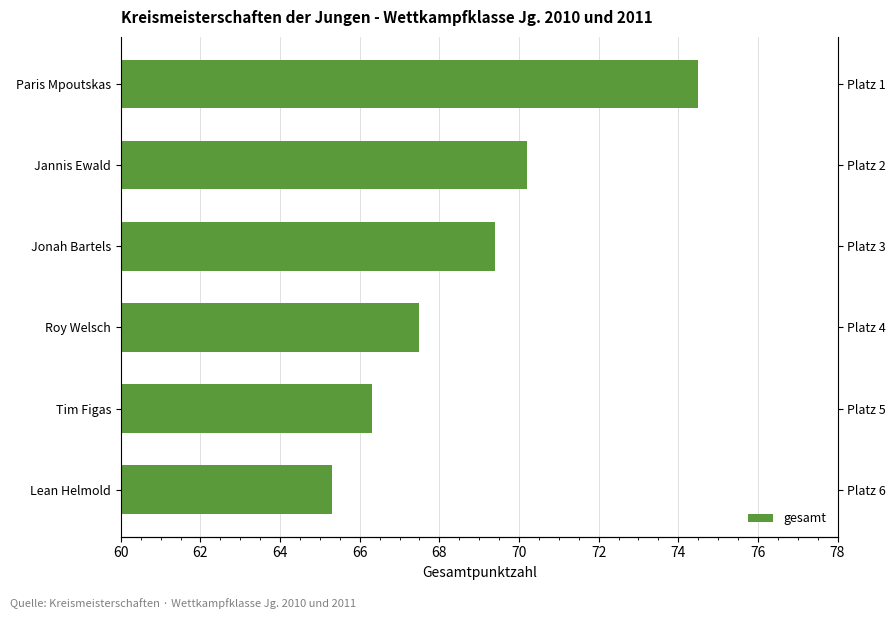

Reading right to left, what are all the values shown in this chart?

70=65.3	68=66.3	66=67.5	64=69.4	62=70.2	60=74.5